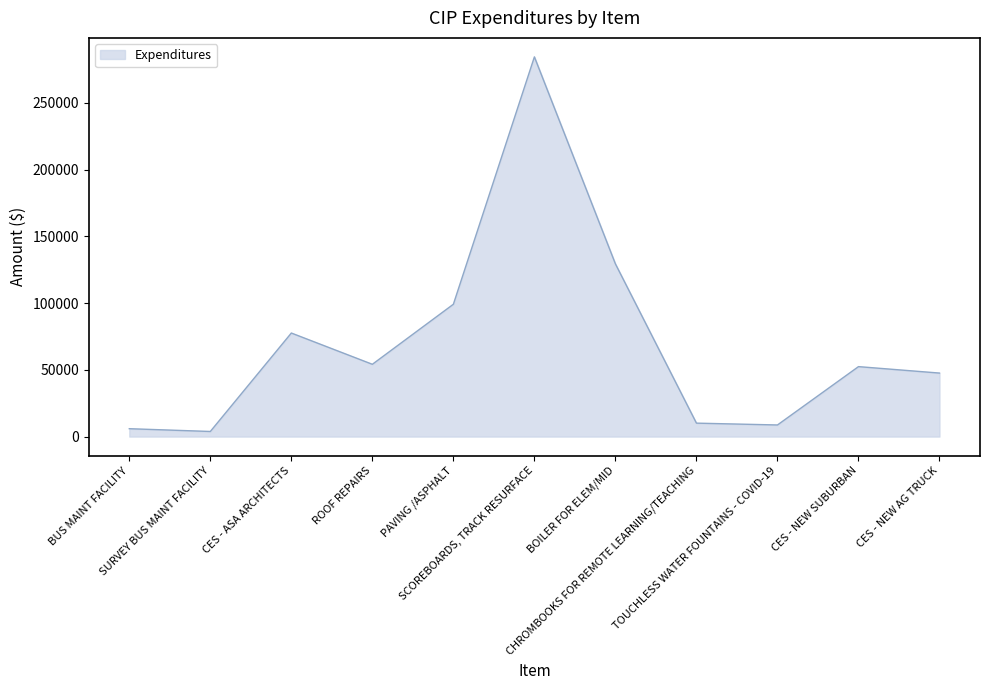

Reading left to right, extract all data points from this chart.

5903.0	3825.0	77564.6	54149.4	99130.0	284415.1	129350.6	10070.0	8697.5	52400.0	47575.0